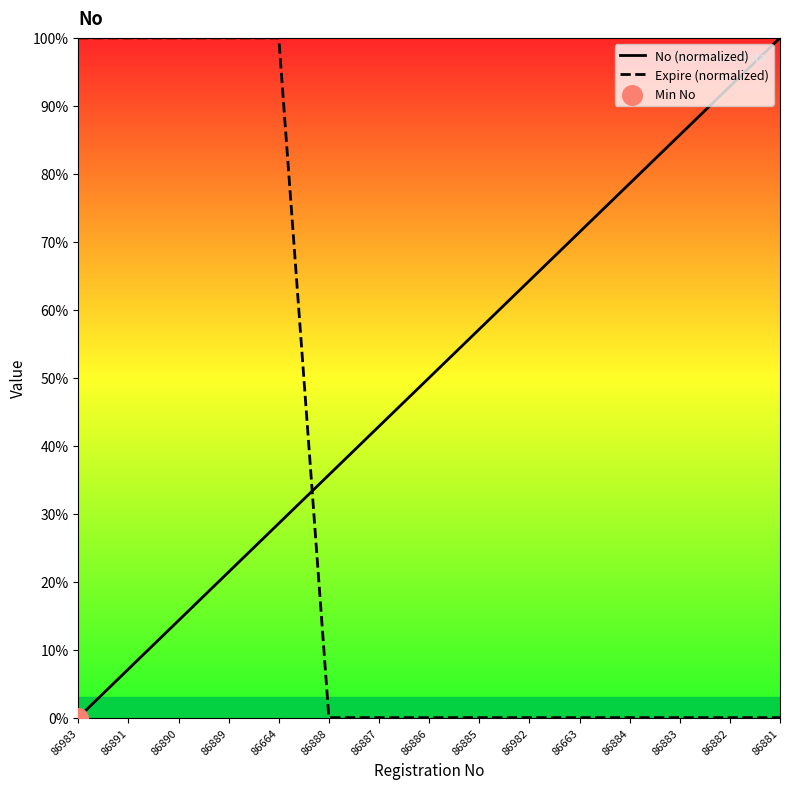

Which series has the widest spread of Y values?

No (normalized)